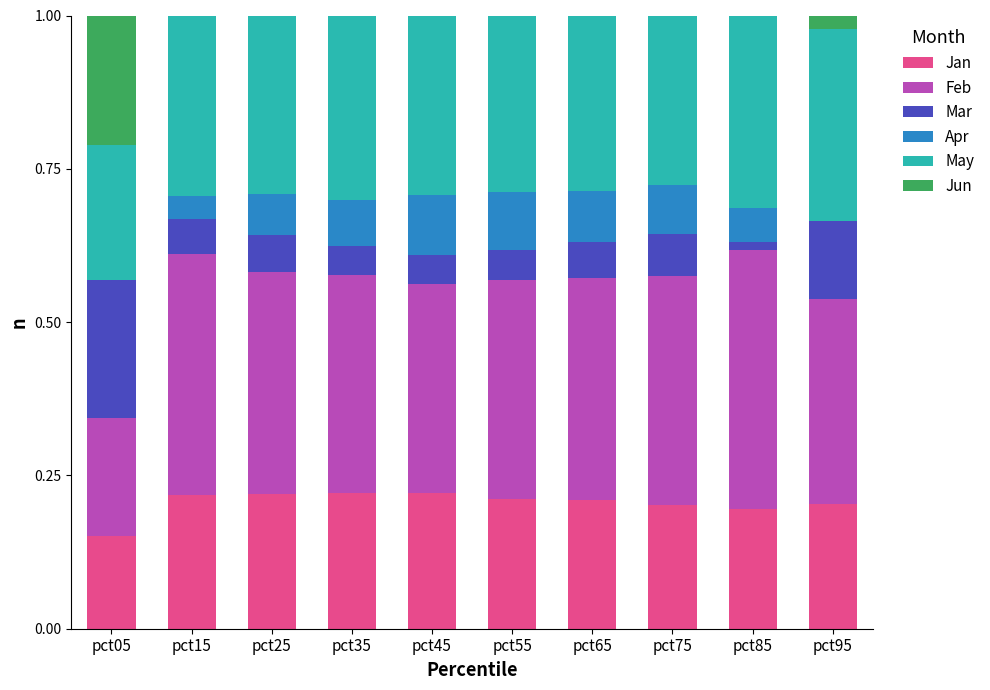

What is the total value across all series at pct55?

1.0